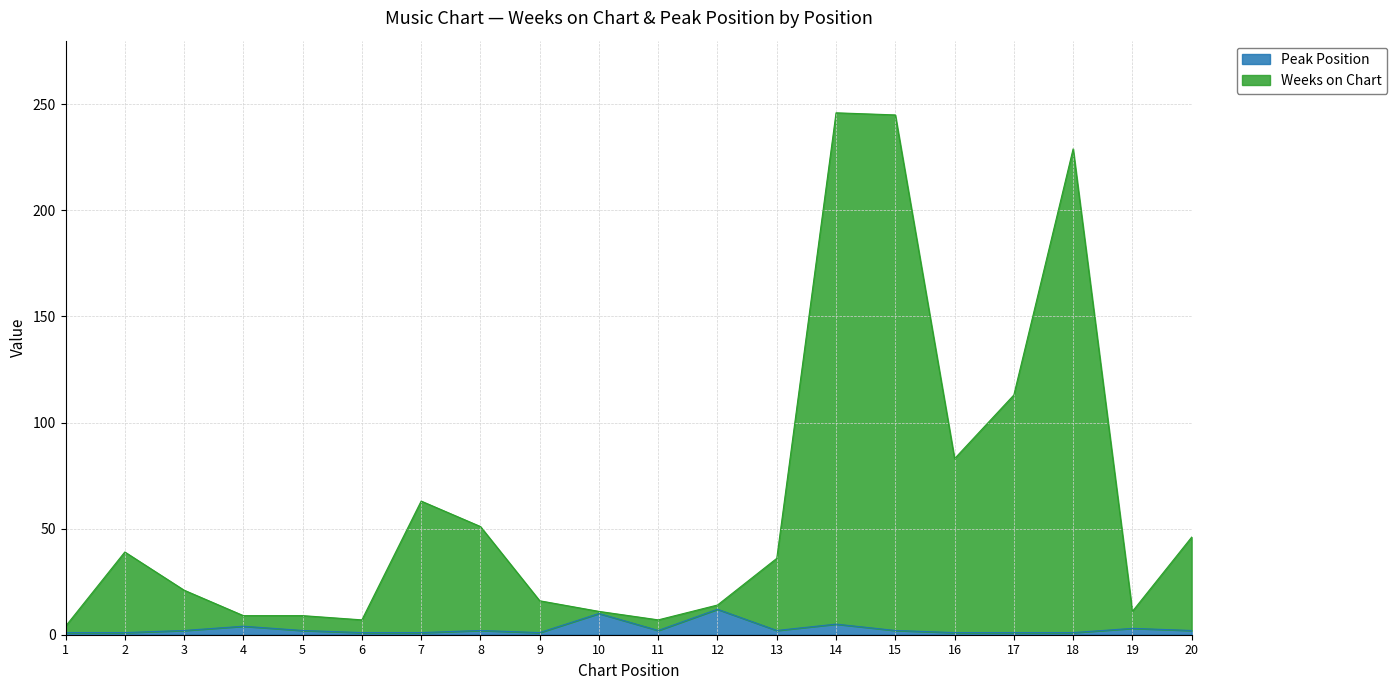

True or false: Weeks on Chart and Peak Position cross at least once.

False